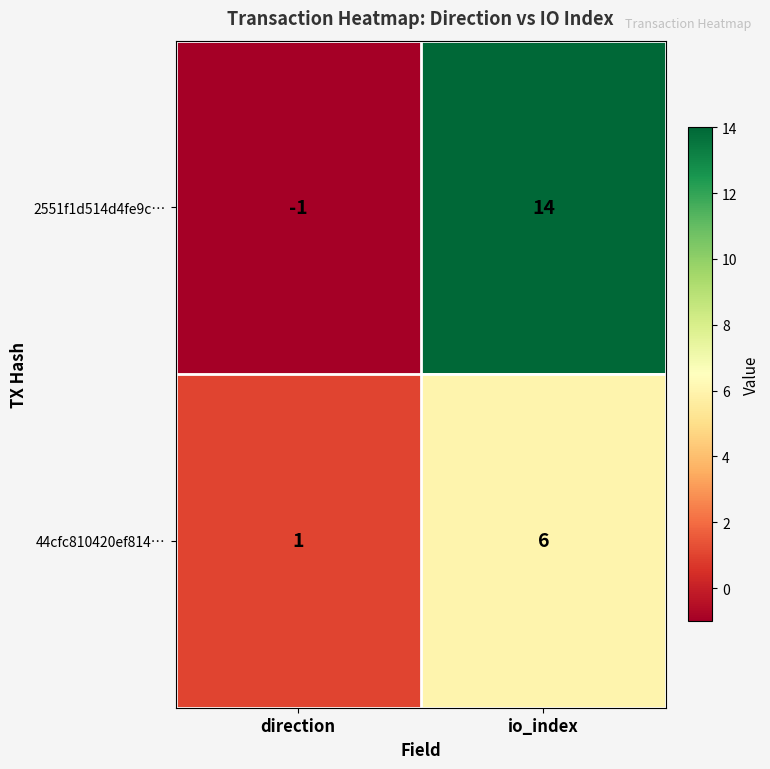

What is the difference between the maximum and minimum values in the 44cfc810420ef814… series?

5